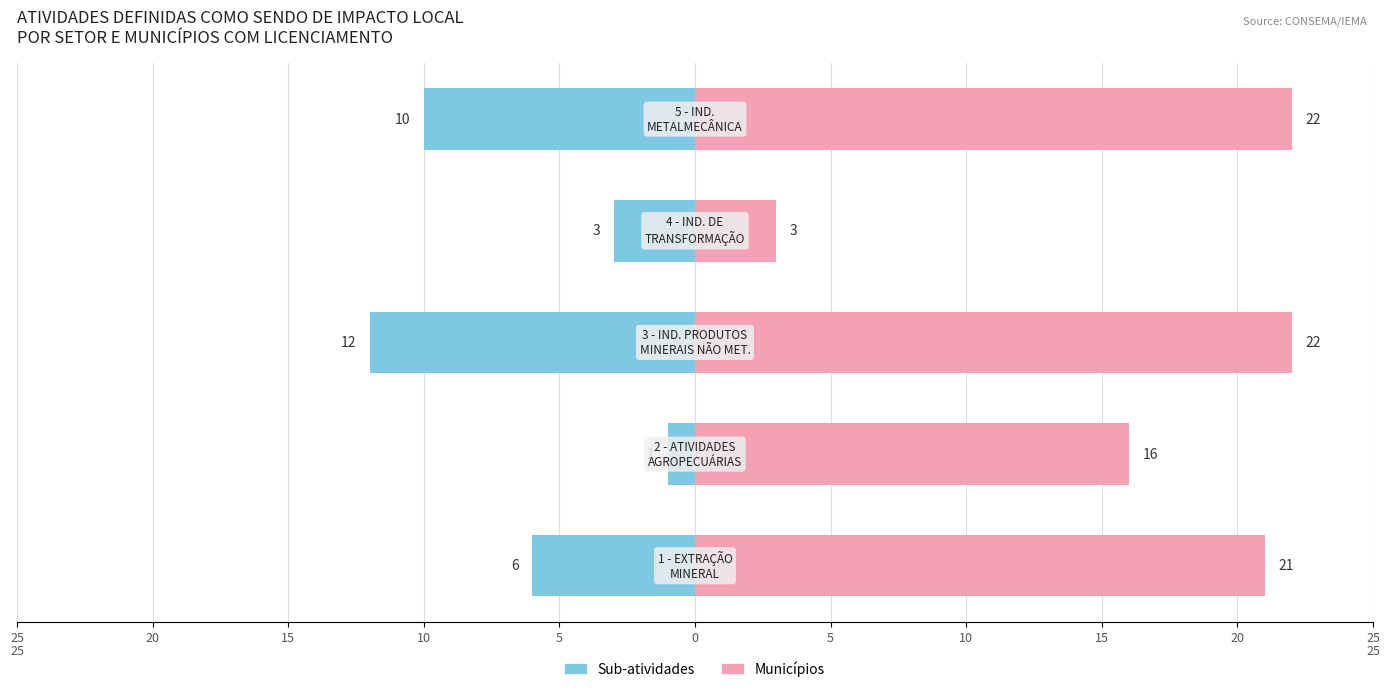

Reading left to right, extract all data points from this chart.

Sub-activities count: -6	-1	-12	-3	-10
Municipalities covered: 21	16	22	3	22